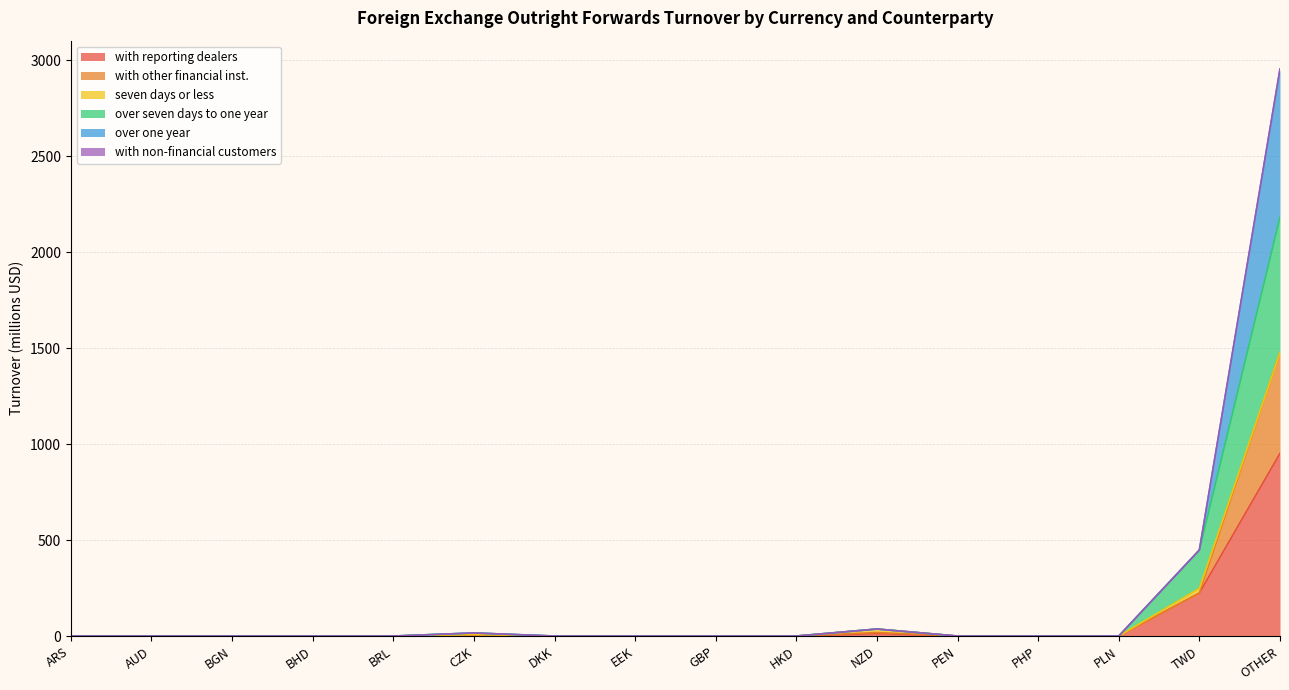

What is the label of the 16th point from the left?

OTHER